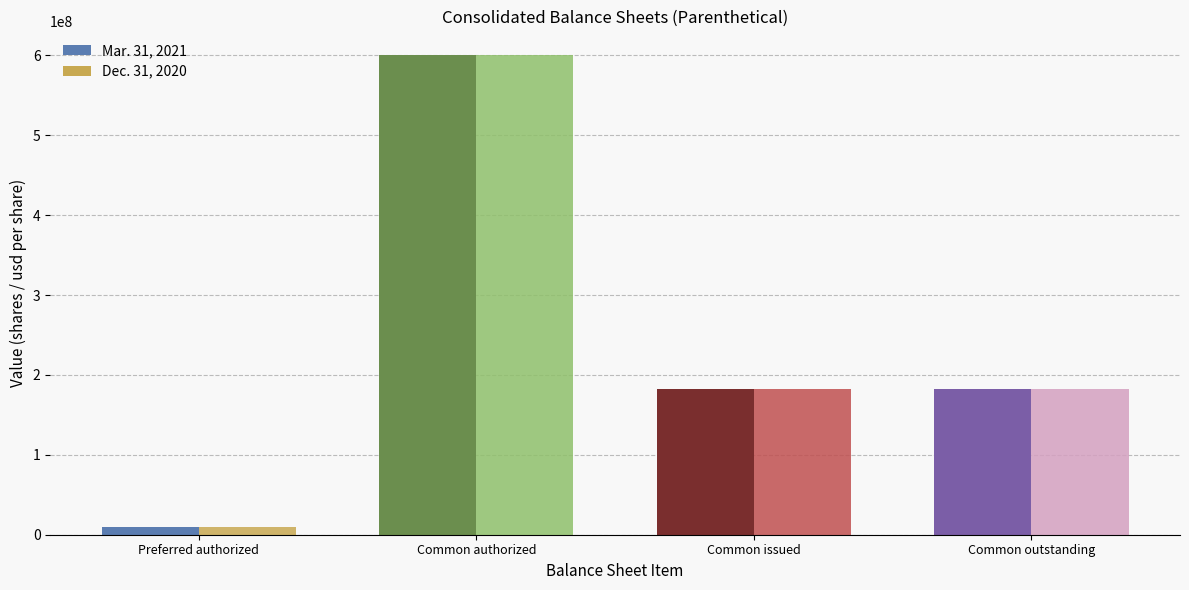

Which series changed the most between Preferred issued and Common outstanding?

Mar. 31, 2021